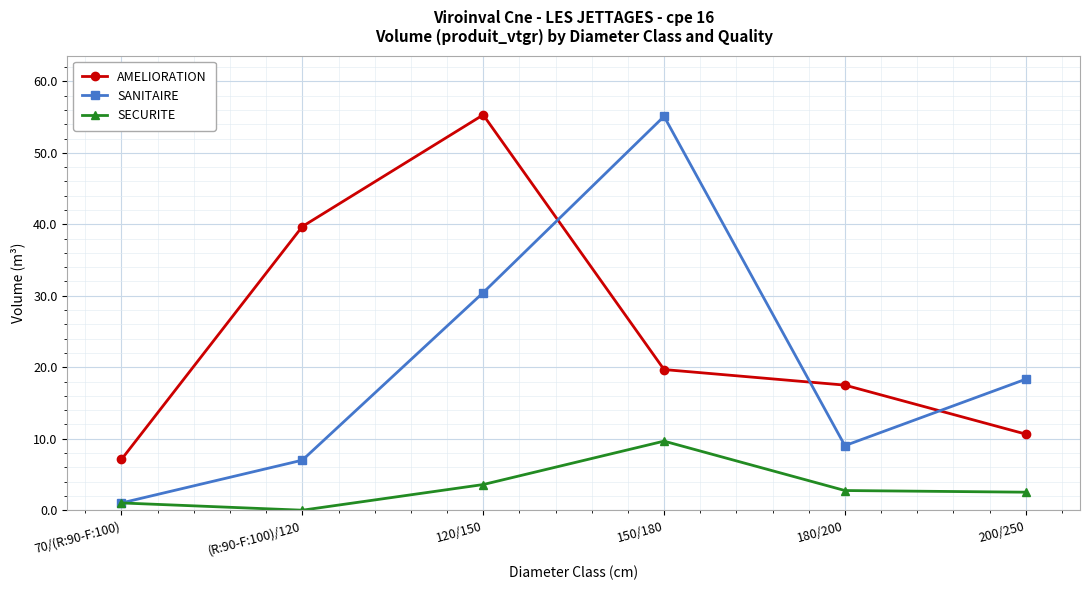

What is the spread (max minus min) of values at (R:90-F:100)/120?

39.7